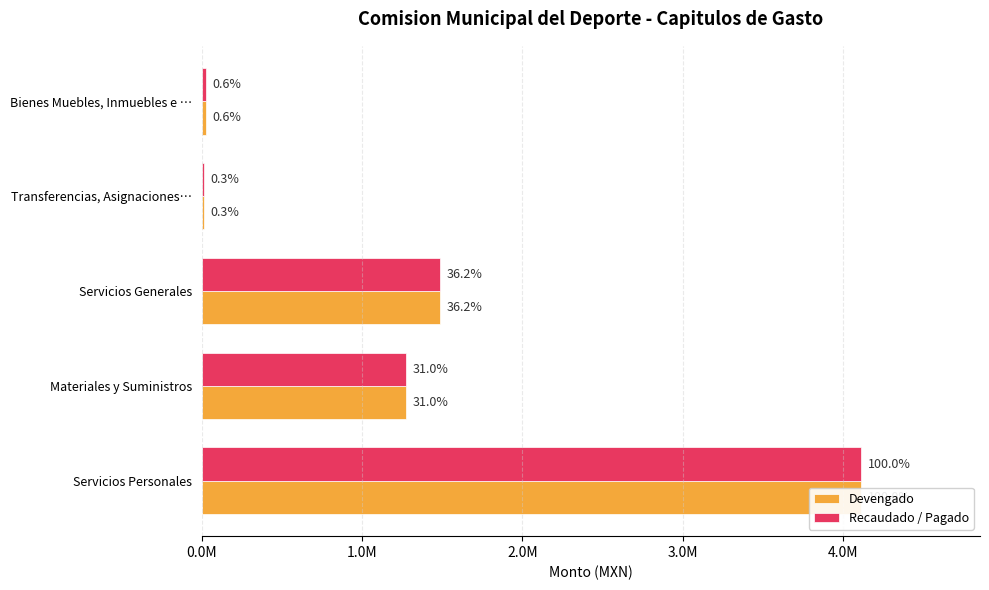

Are the bars horizontal?

Yes